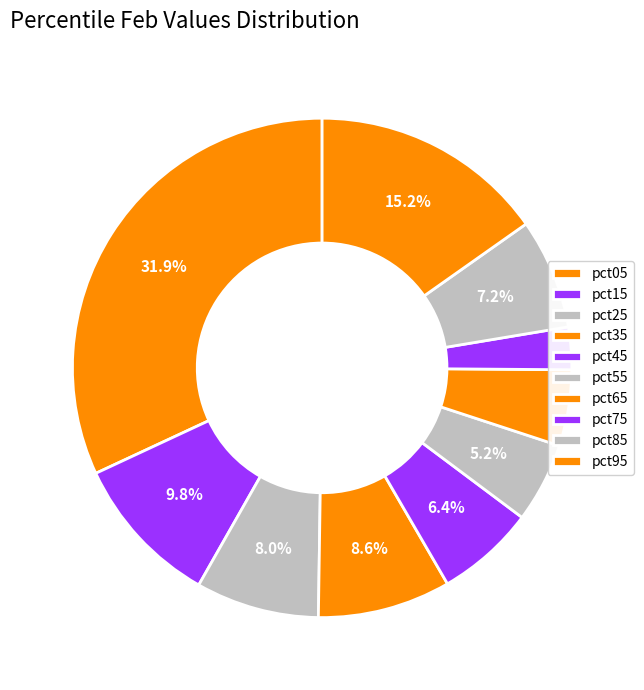

Is the sum of pct25 and pct85 greater than half?

No